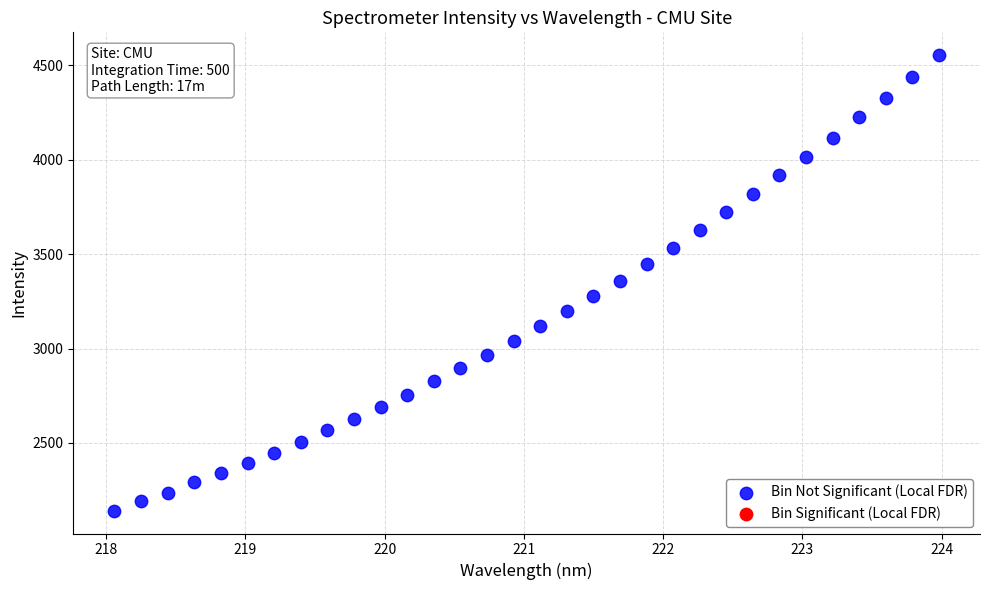

What is the range of X values (max minus min)?

5.9